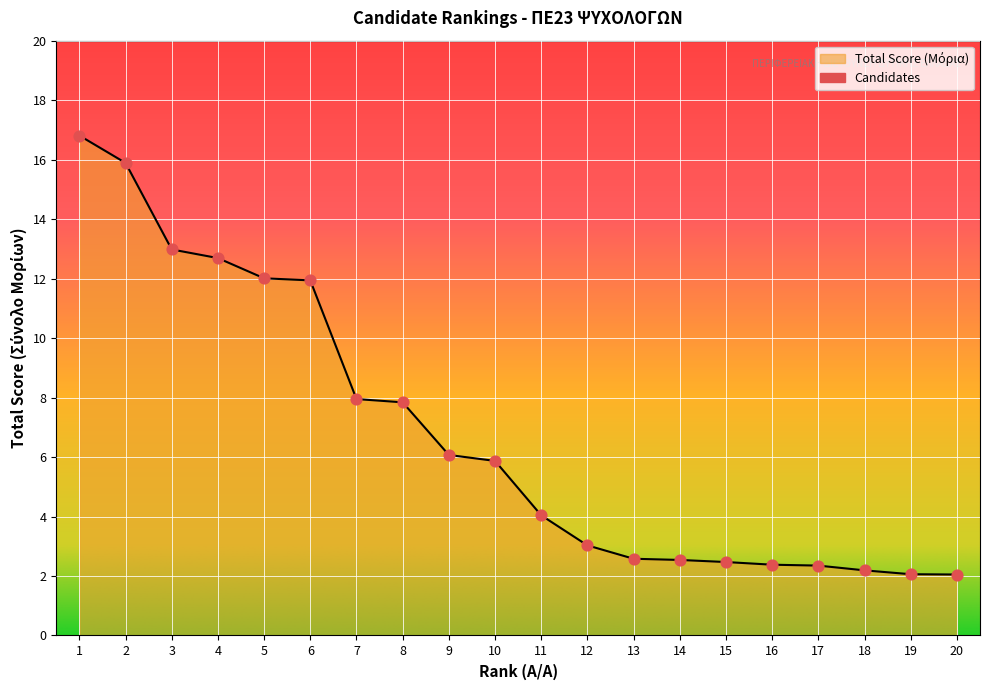

Which has a higher value, 11 or 16?

11